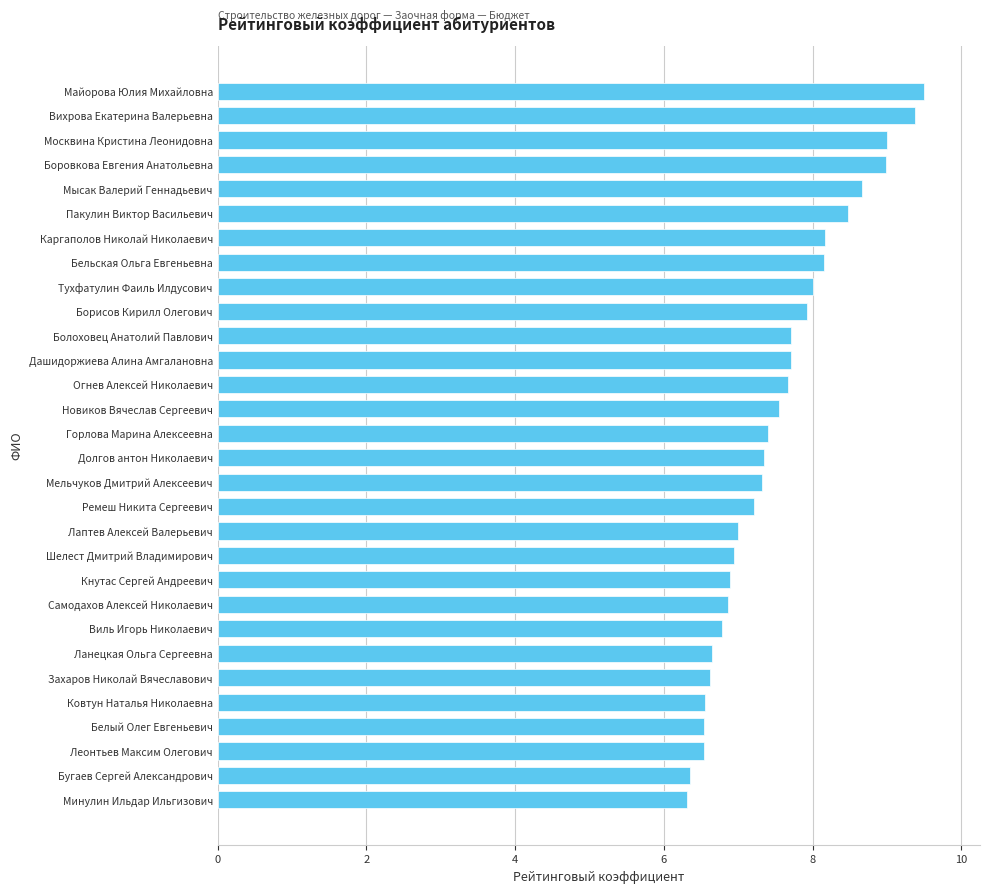

The value at Леонтьев Максим Олегович is 9.2. True or false?

False